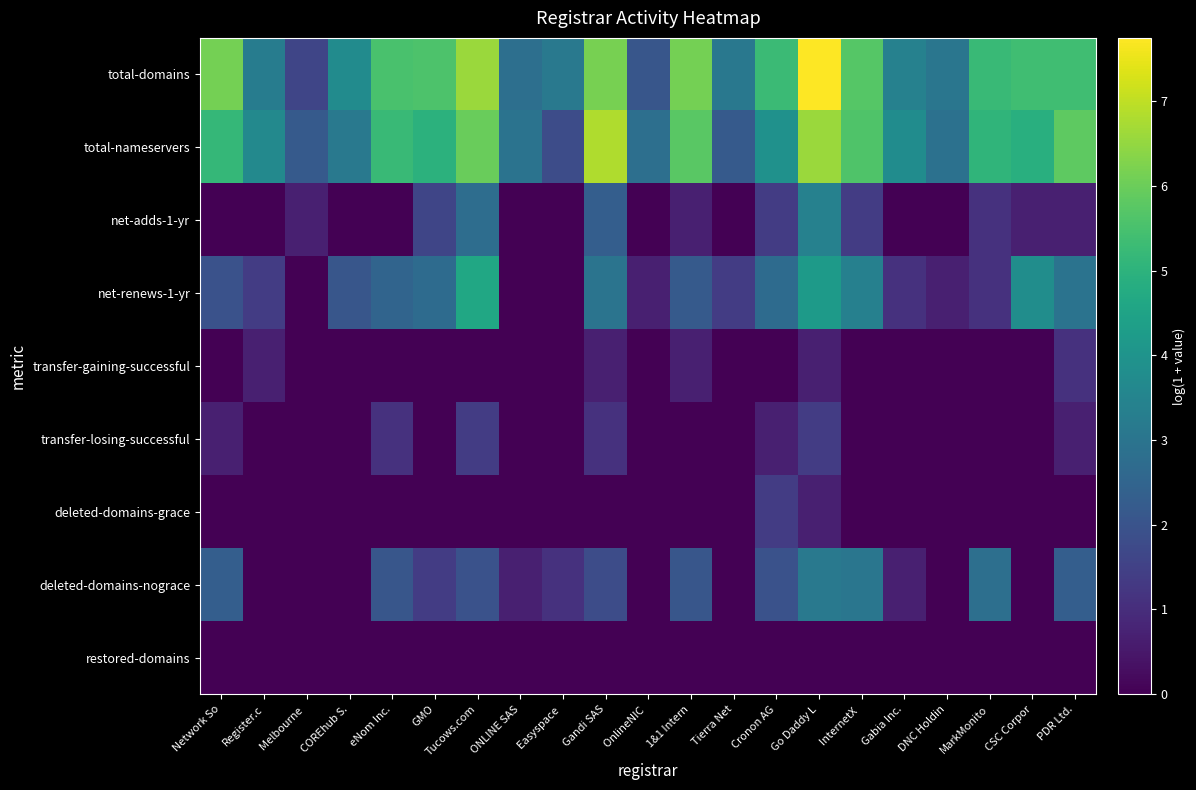

Which series has the largest total across all categories?

total-domains